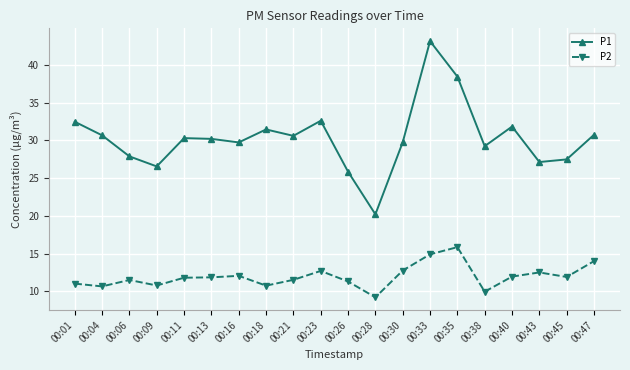

Rank the series by their average value, from lowest to highest.

P2, P1